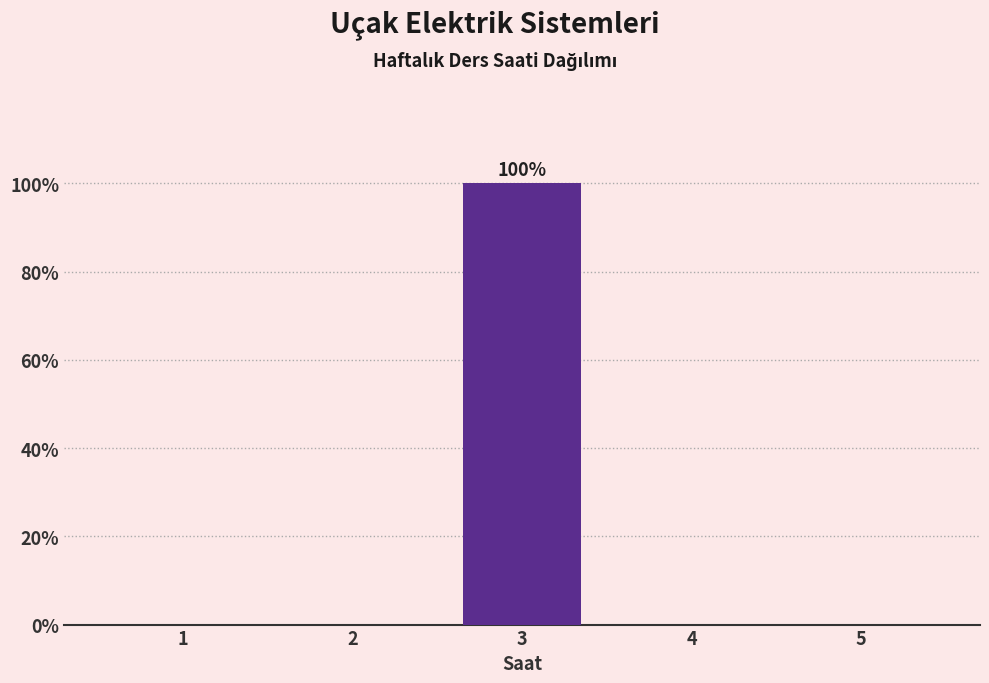

Reading left to right, list all the values displayed in this chart.

1=0	2=0	3=100	4=0	5=0